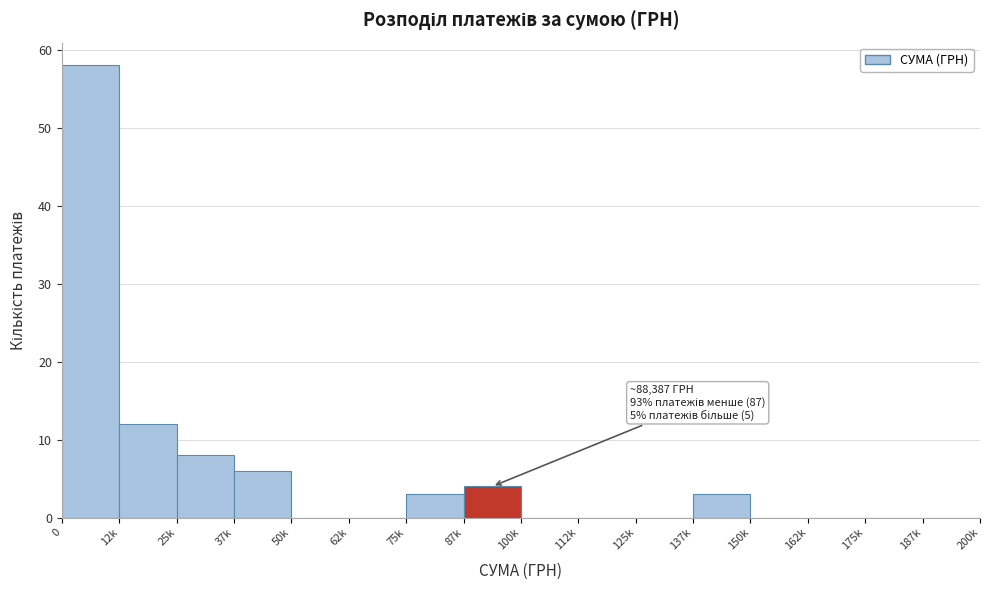

Reading right to left, list all the values displayed in this chart.

187k=0	175k=0	162k=0	150k=0	137k=3	125k=0	112k=0	100k=0	87k=4	75k=3	62k=0	50k=0	37k=6	25k=8	12k=12	0=58